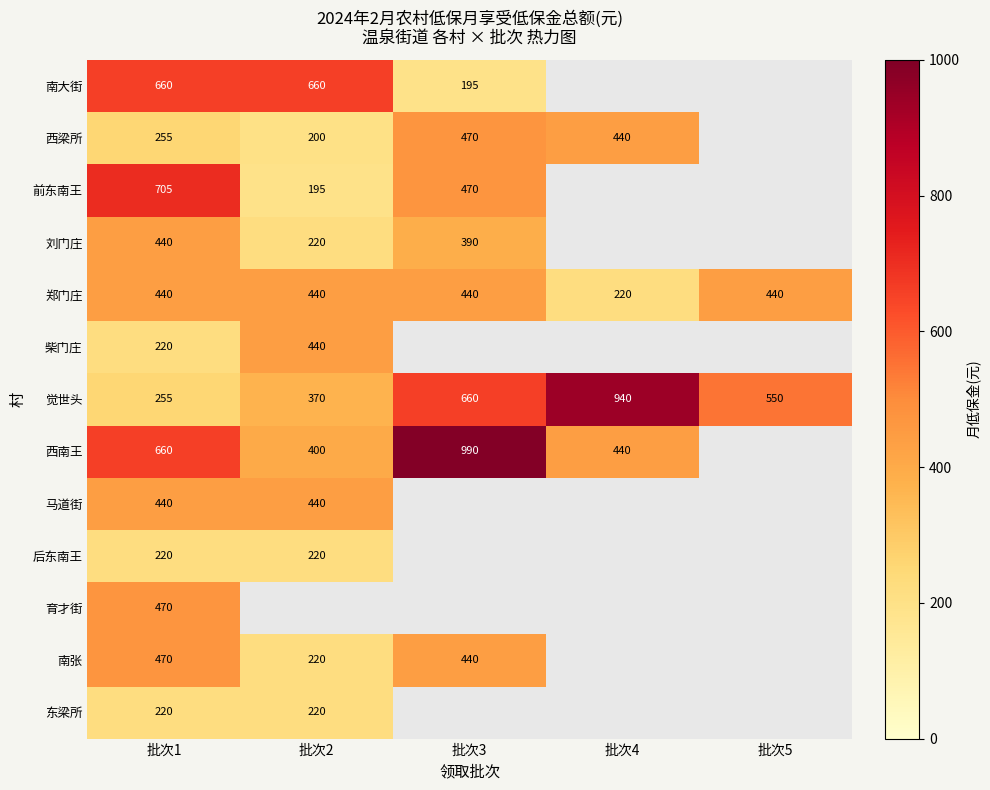

What is the difference between the highest and lowest values at 批次1?

485